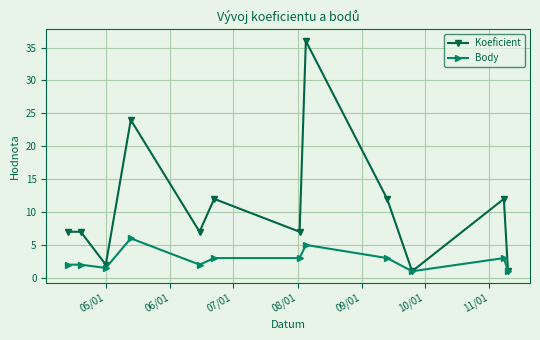

Rank the series by their average value, from lowest to highest.

Body, Koeficient